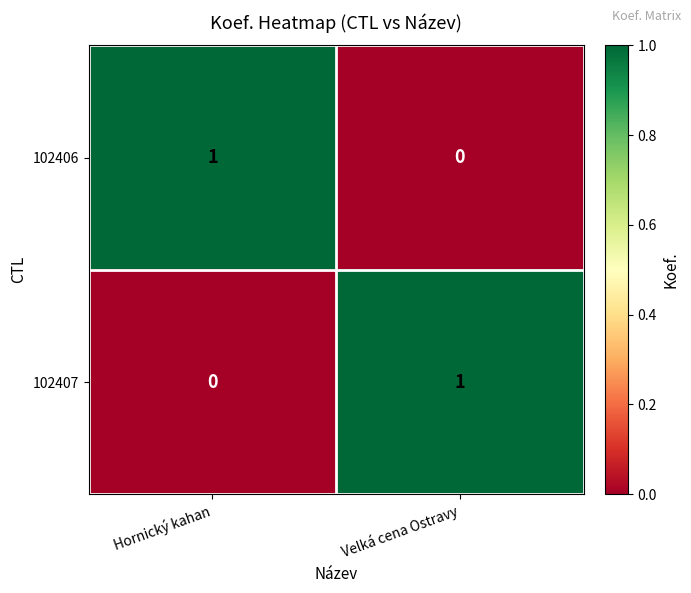

List the labels in order of 102407 value, largest first.

Velká cena Ostravy, Hornický kahan